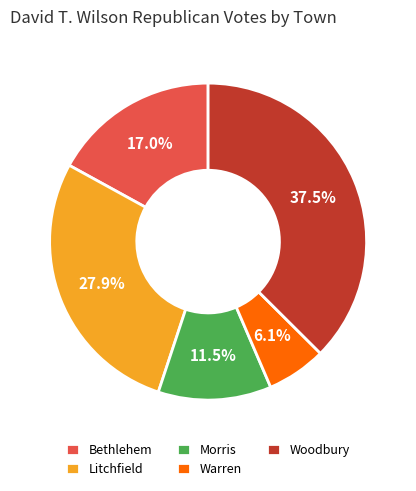

Between Warren and Woodbury, which is larger?

Woodbury